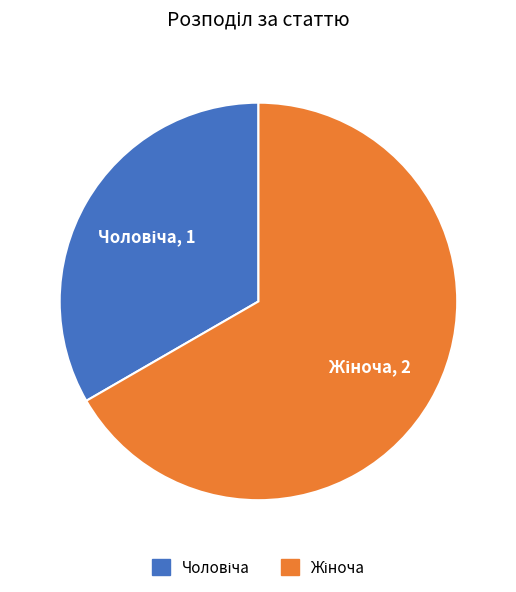

Is there a majority slice in this chart?

Yes